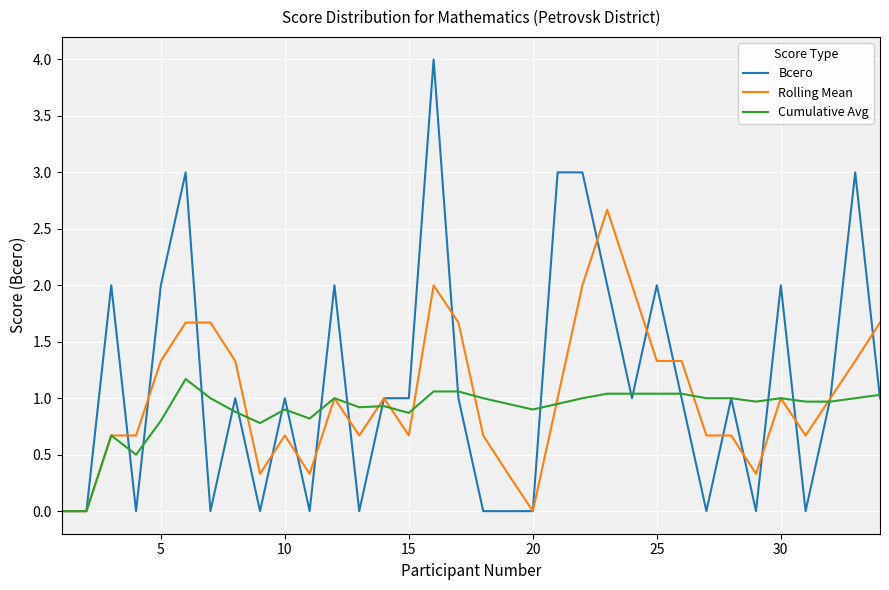

Does the chart display data point markers on the line(s)?

No